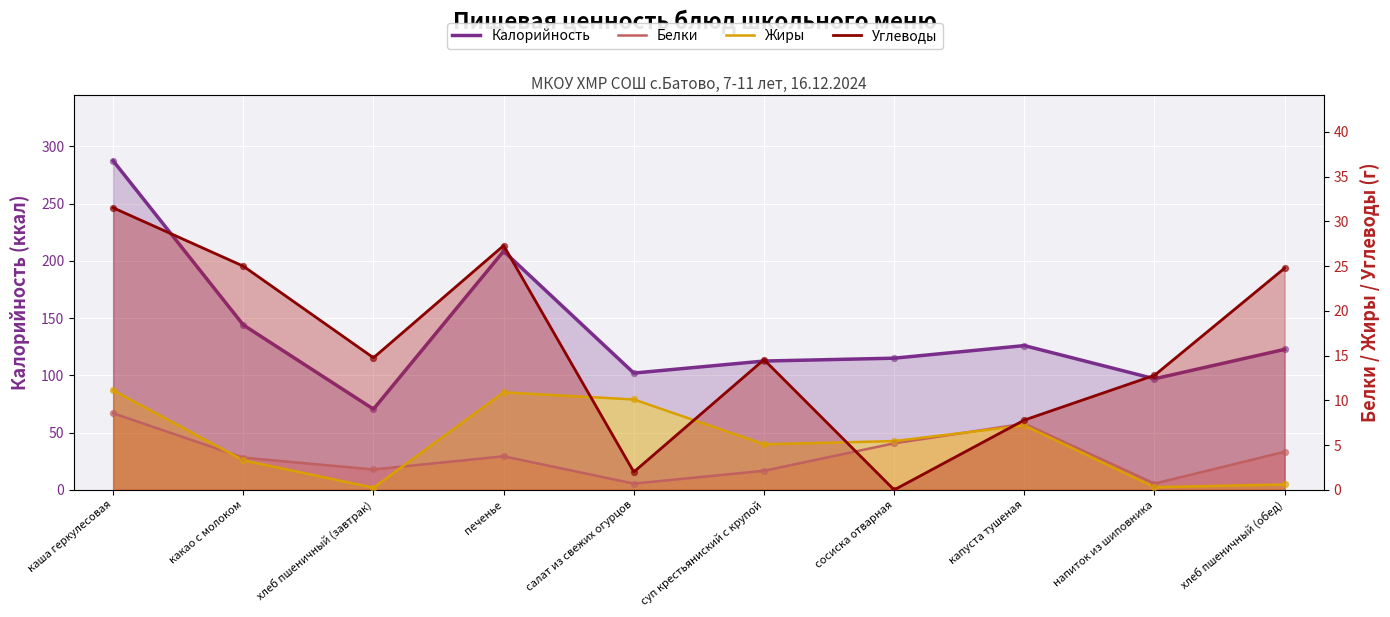

Which series has the largest Y range (max minus min)?

Калорийность